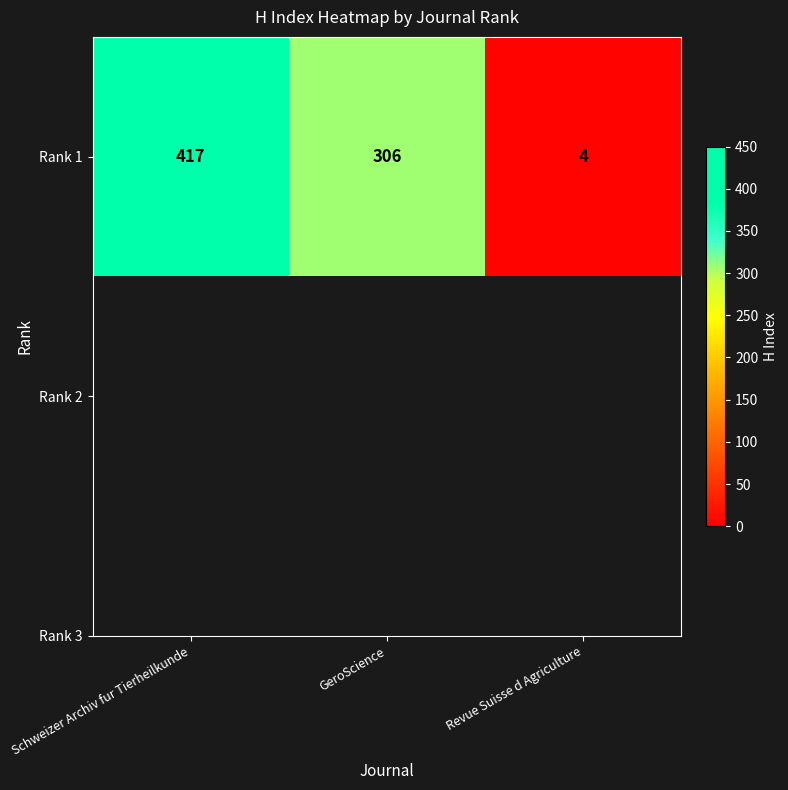

Reading left to right, extract all data points from this chart.

417	306	4